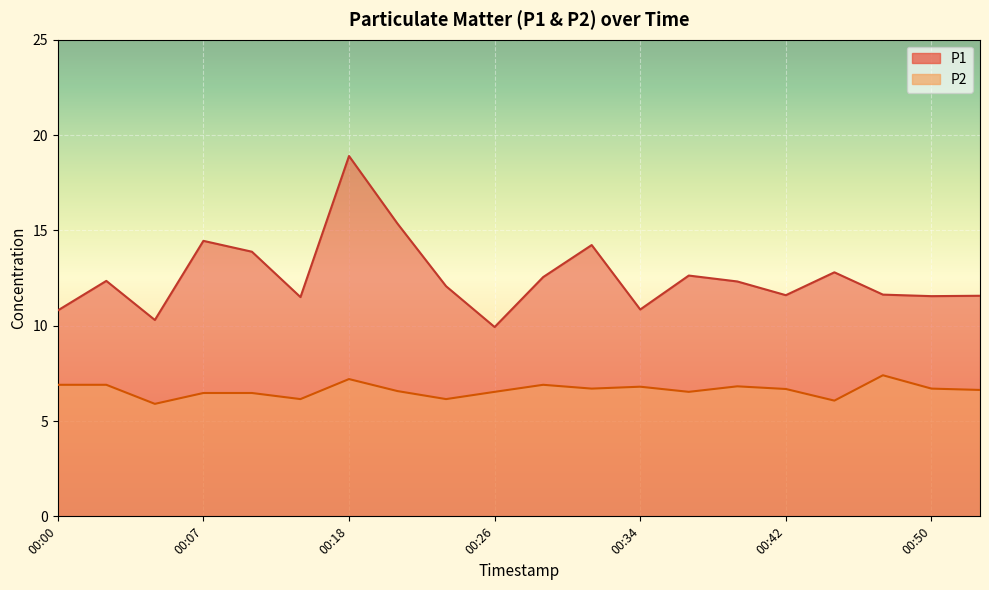

What is the value of the P1 point at the 16th from the left?

11.6